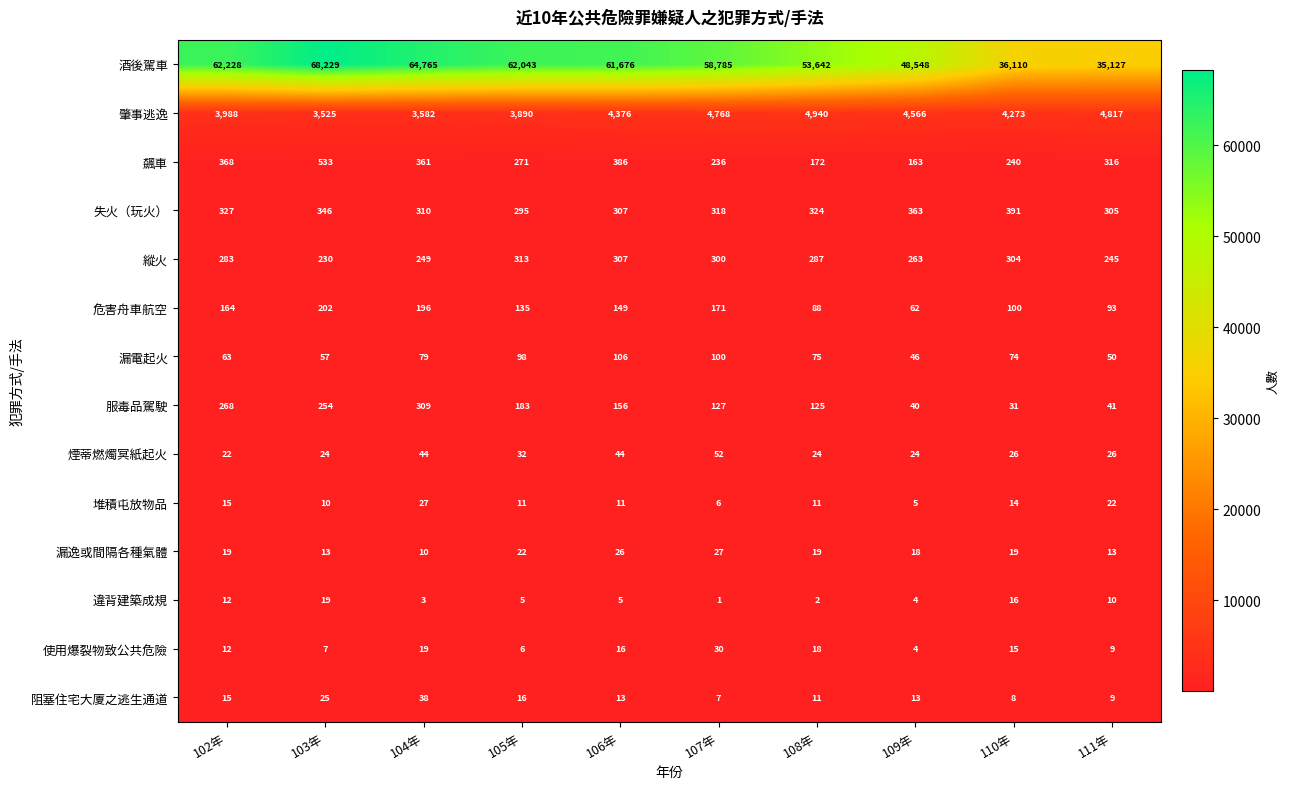

Which series changed the most between 104年 and 106年?

酒後駕車